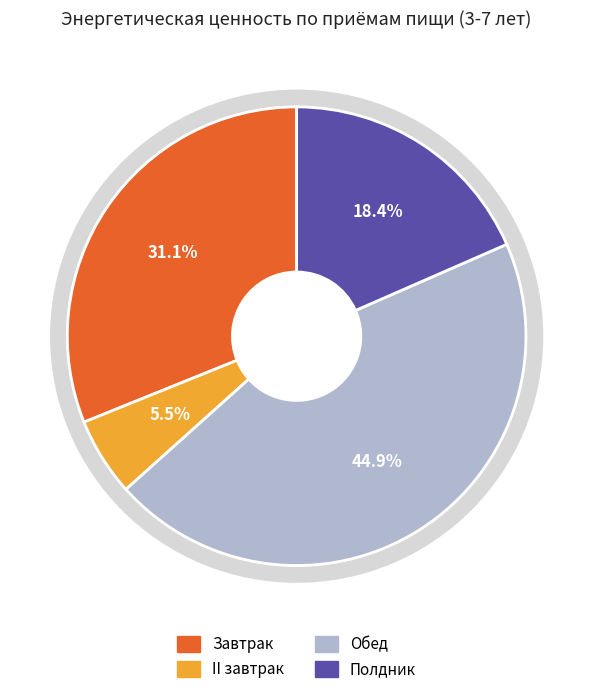

What percentage is the Полдник slice, to the nearest percent?

18%